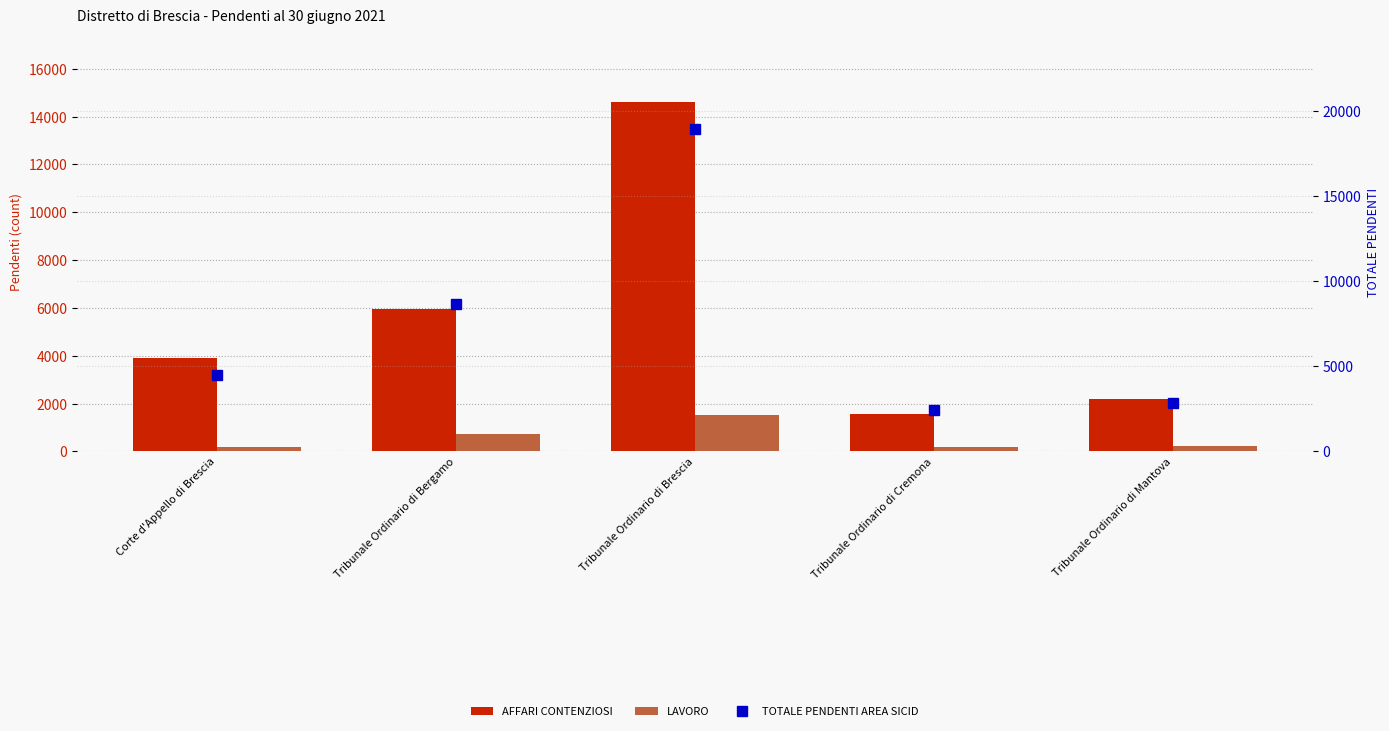

Which category has the lowest value across all series?

Corte d'Appello di Brescia